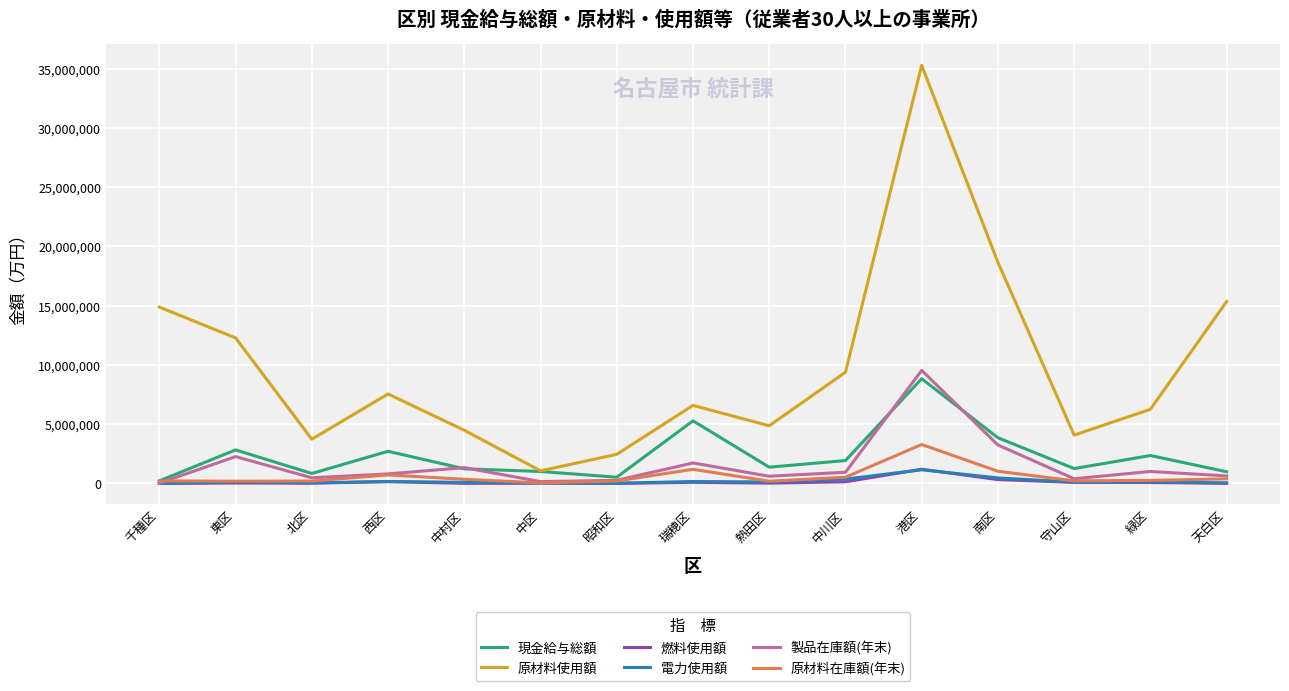

Between 緑区 and 天白区, which series saw the biggest shift?

原材料使用額